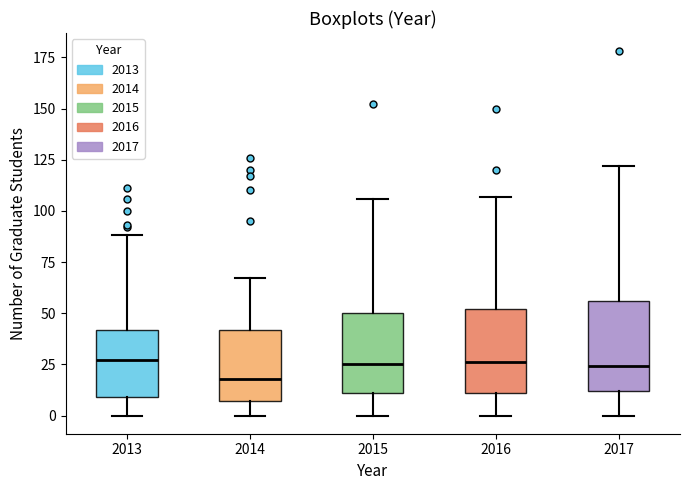

Where is the upper edge of the box at x = 2015 on the y-axis? The values are not printed on the chart, so give them approximately, as read against the axis.

50